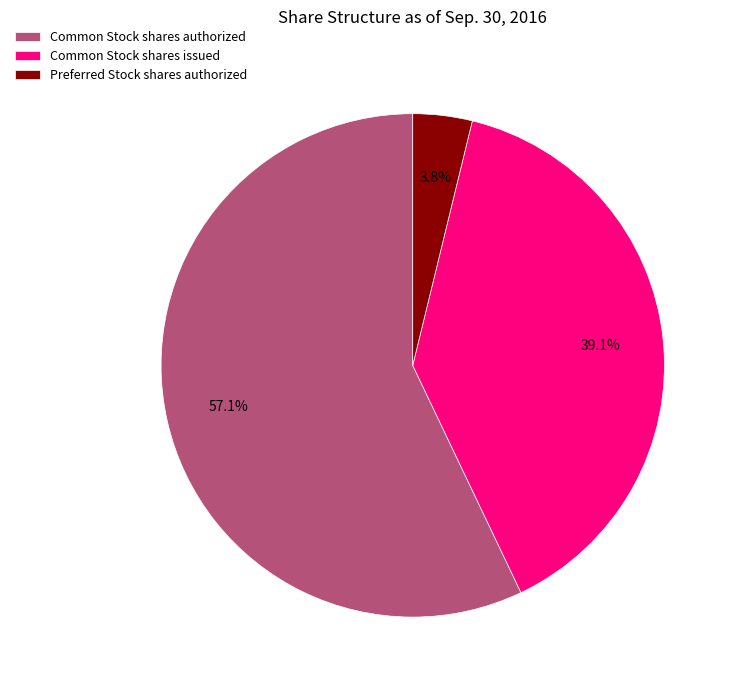

To the nearest percent, what is the combined percentage of Common Stock shares issued and Preferred Stock shares authorized?

43%